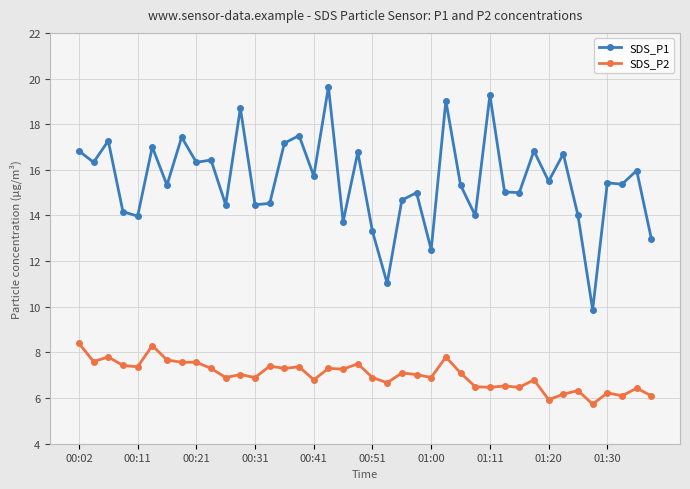

What is the difference between the maximum and minimum values in the SDS_P2 series?

2.7